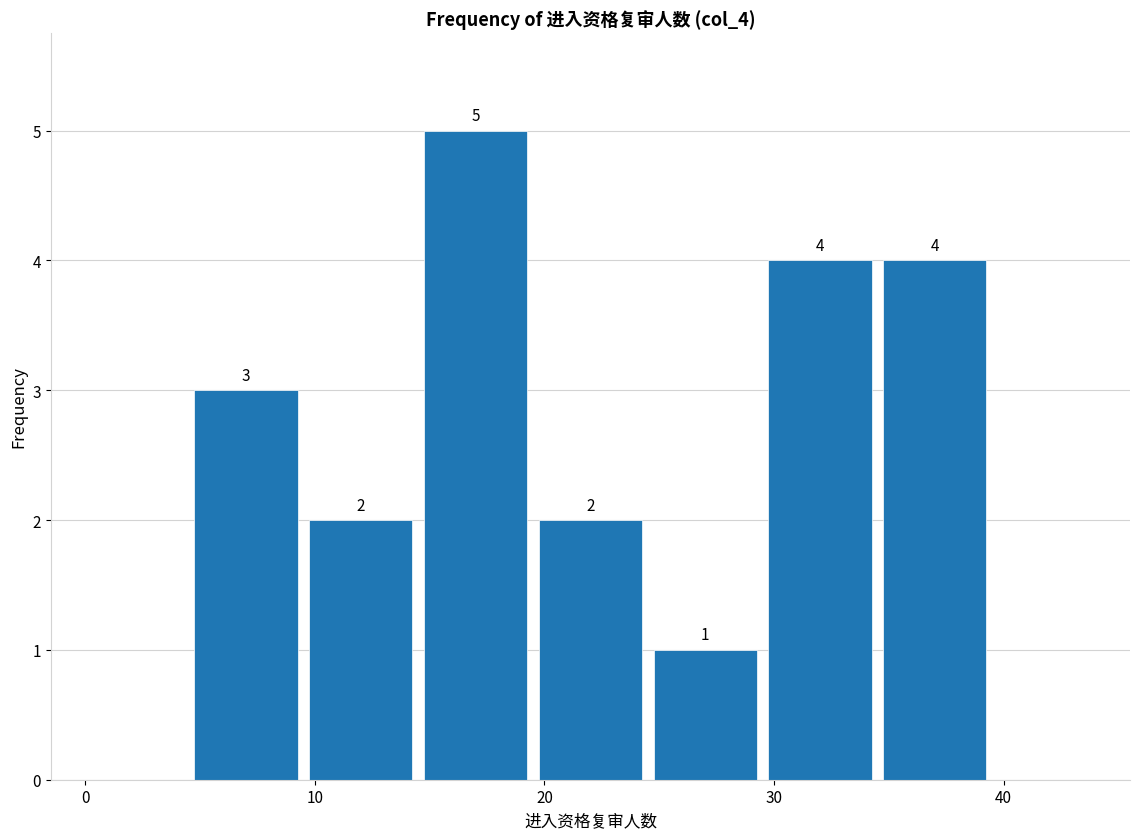

What is the height of the bar covering 14.5 to 19.5 on the x-axis? The bar edges are not printed on the chart, so give them approximately, as read against the axis.

5